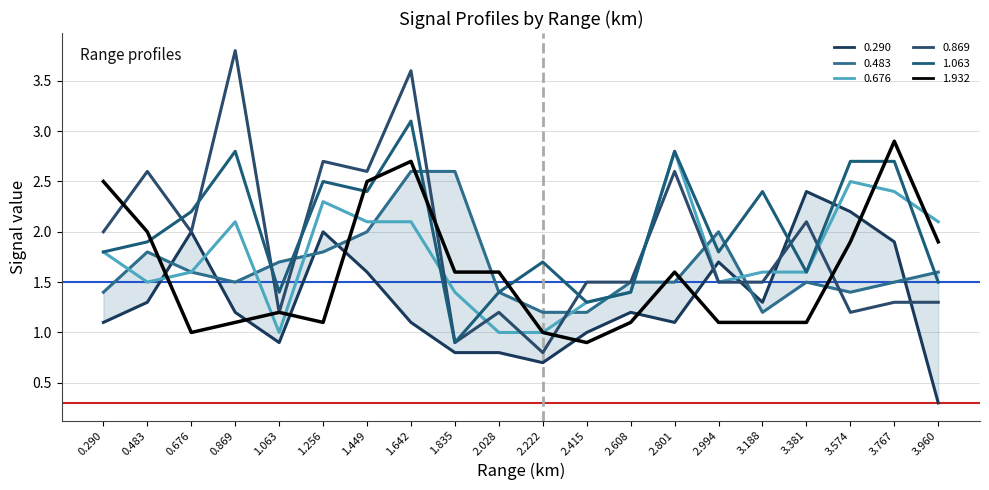

What is the average value of the 0.290 series?

1.3